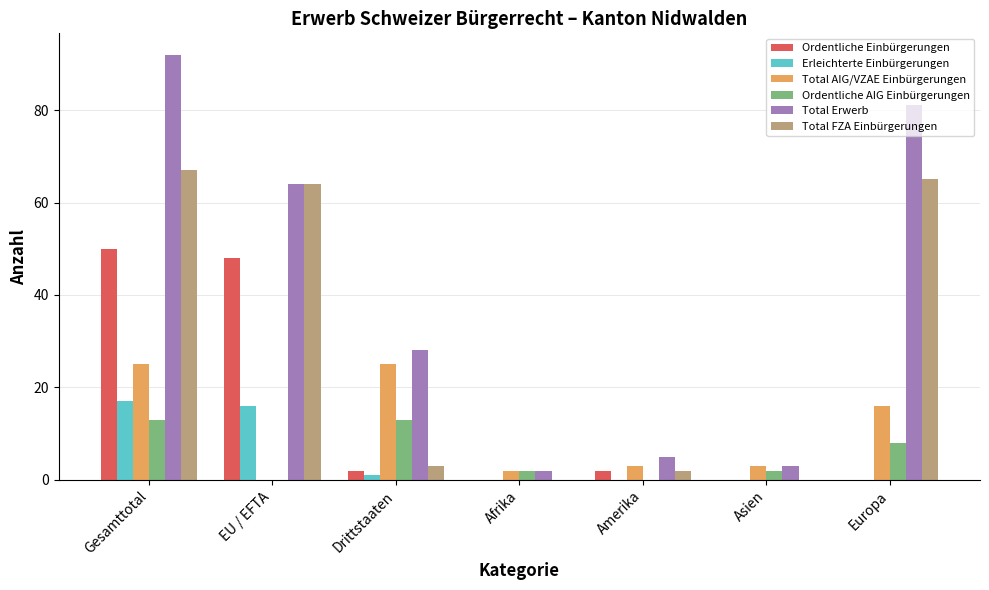

How many groups of bars are there?

7